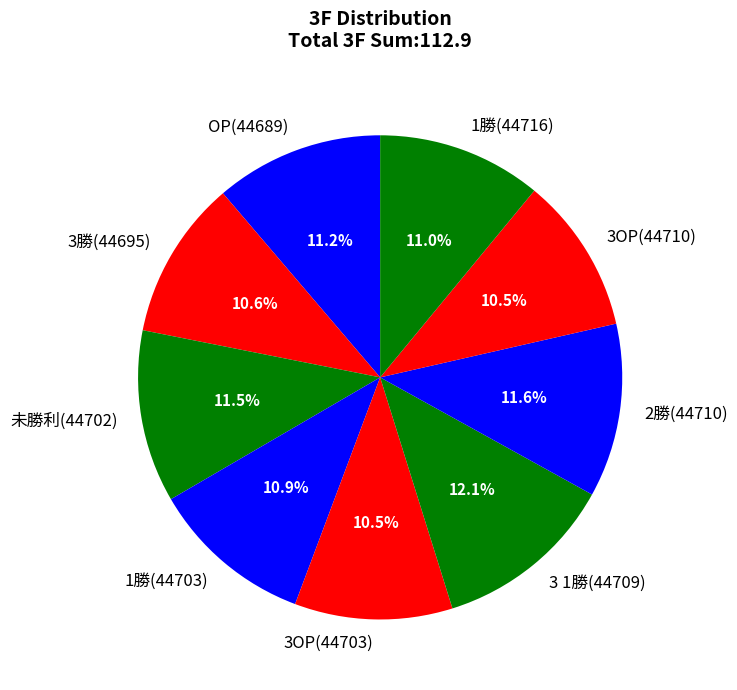

True or false: 1勝(44716) accounts for 26% of the total.

False